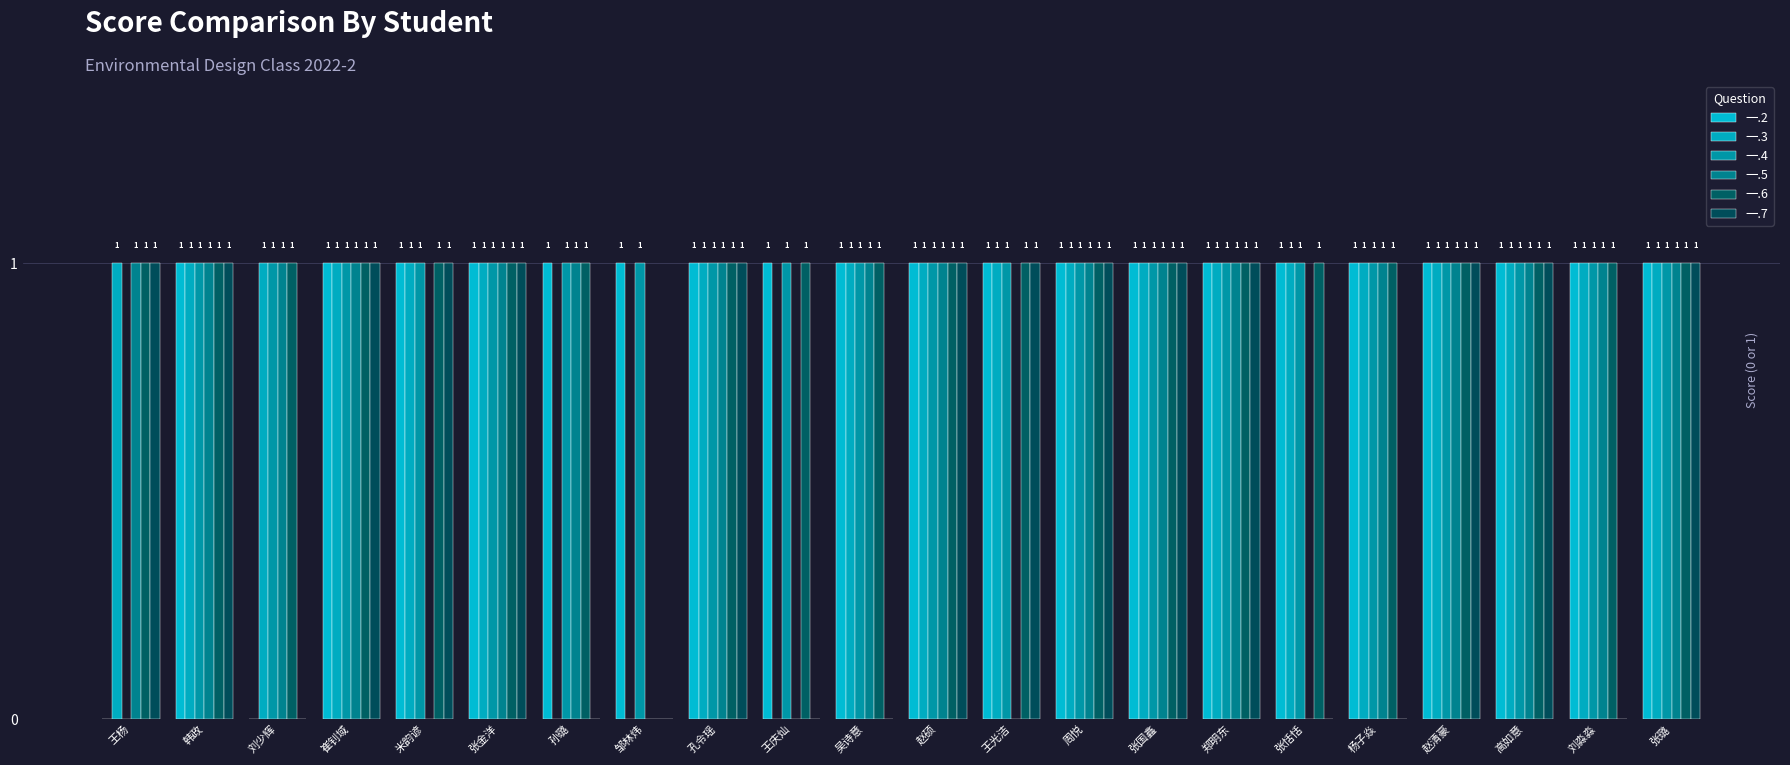

Which series has the largest total across all categories?

一.4